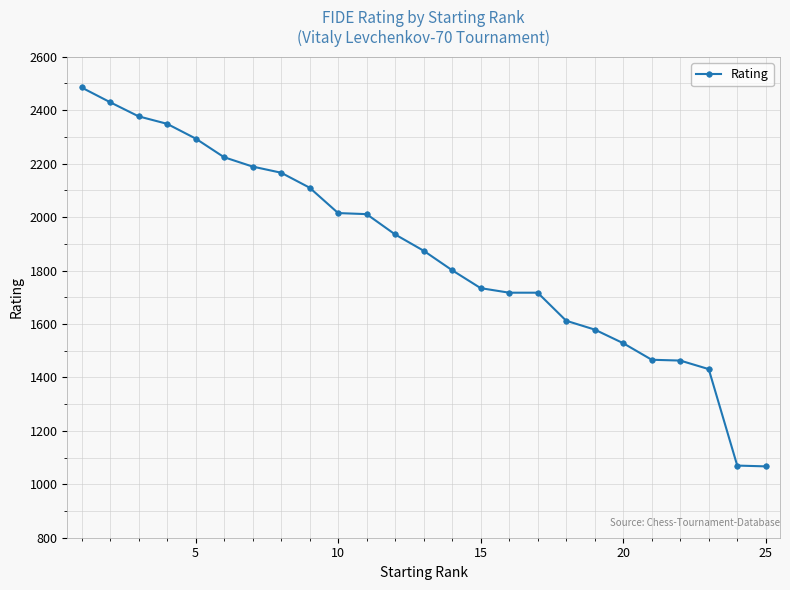

What is the greatest value displayed?

2485